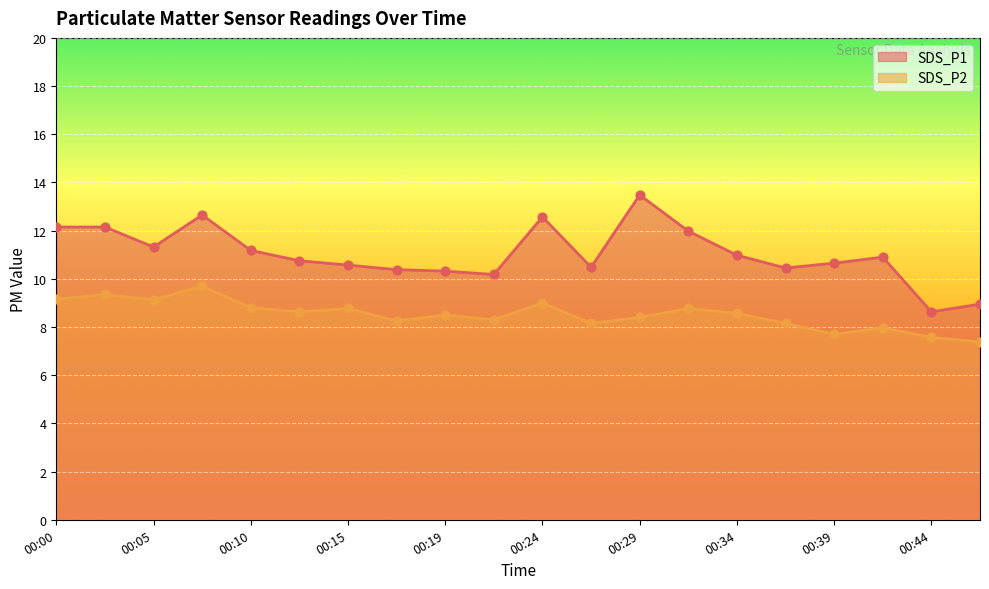

What is the total value across all series at 00:07?

22.4